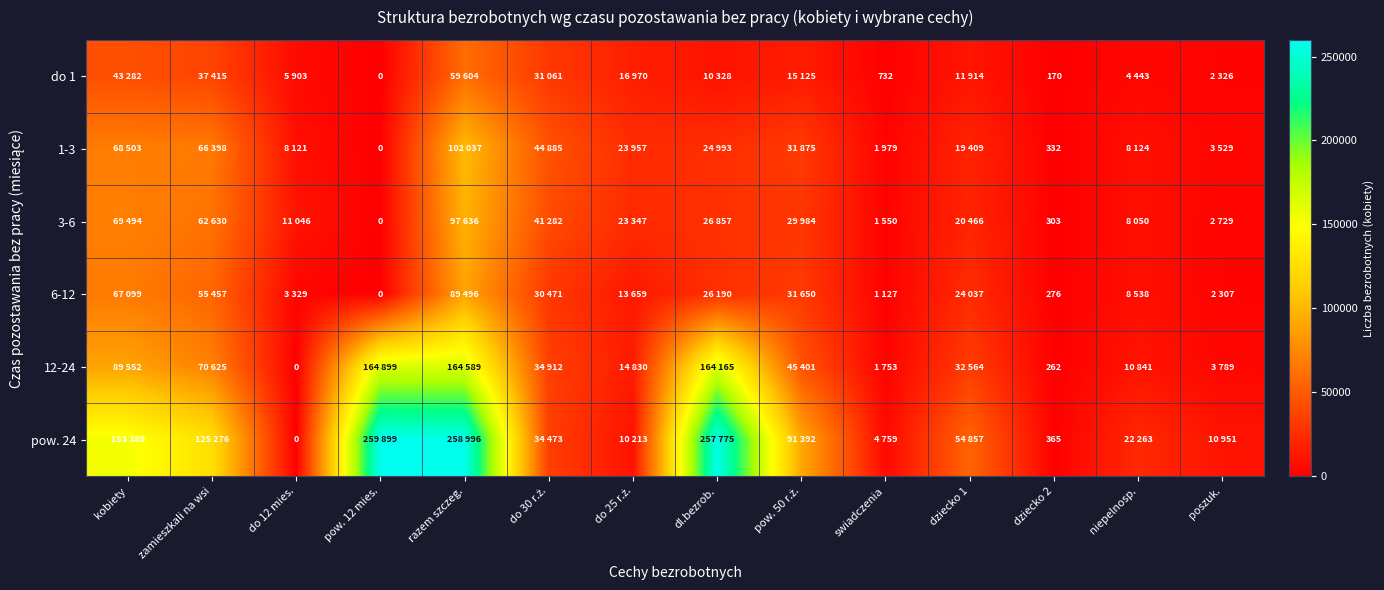

Is it true that 3-6 equals 152 at dziecko 2?

False